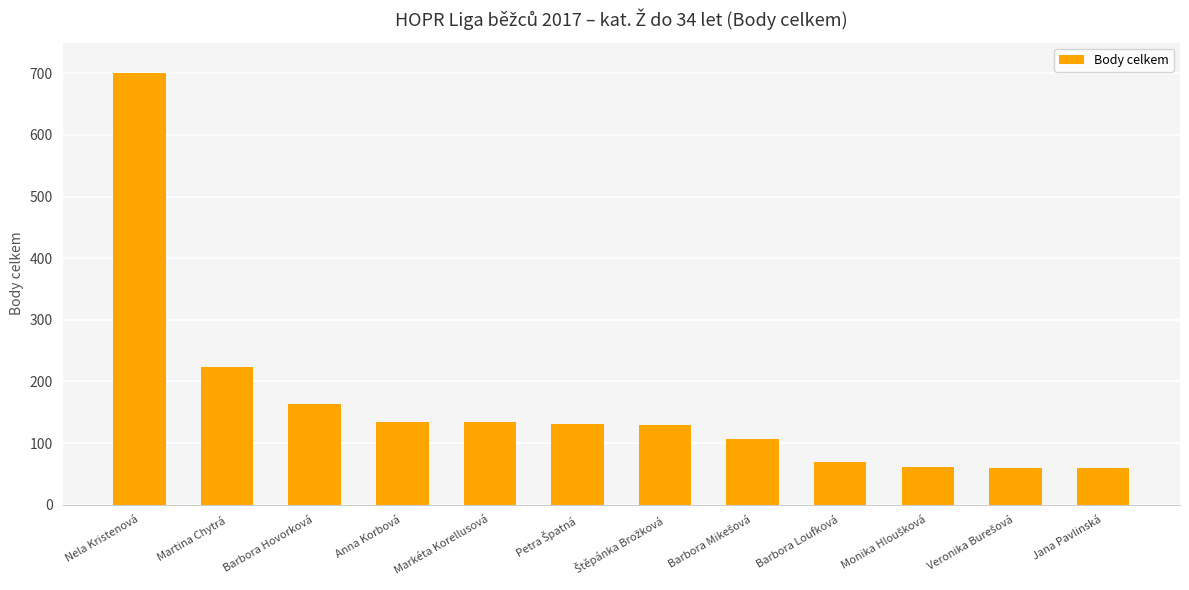

What is the approximate value at Markéta Korellusová?

134.0